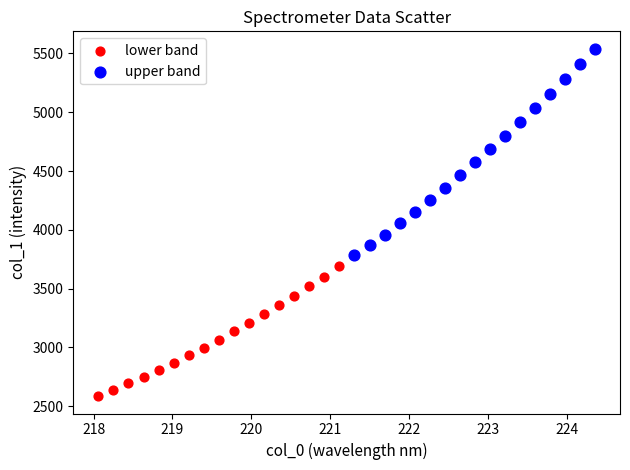

Which series reaches the maximum Y coordinate?

upper band